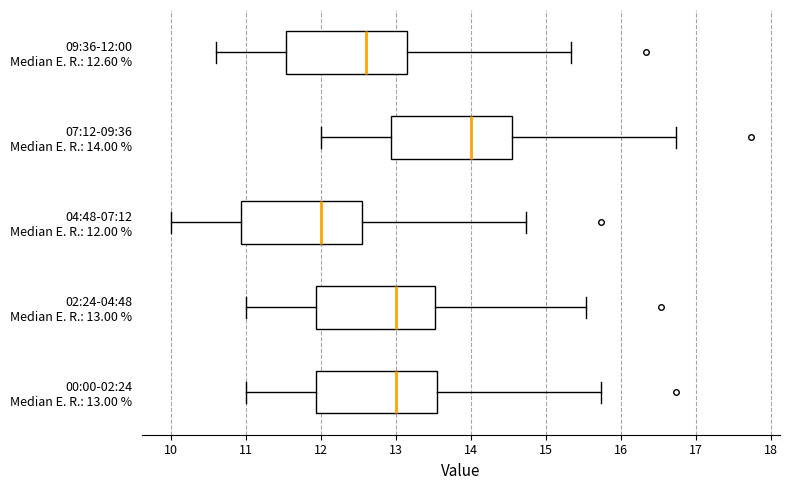

Where does the left whisker of the box for 00:00-02:24 Median E. R.: 13.00 % end on the x-axis? The values are not printed on the chart, so give them approximately, as read against the axis.

11.0